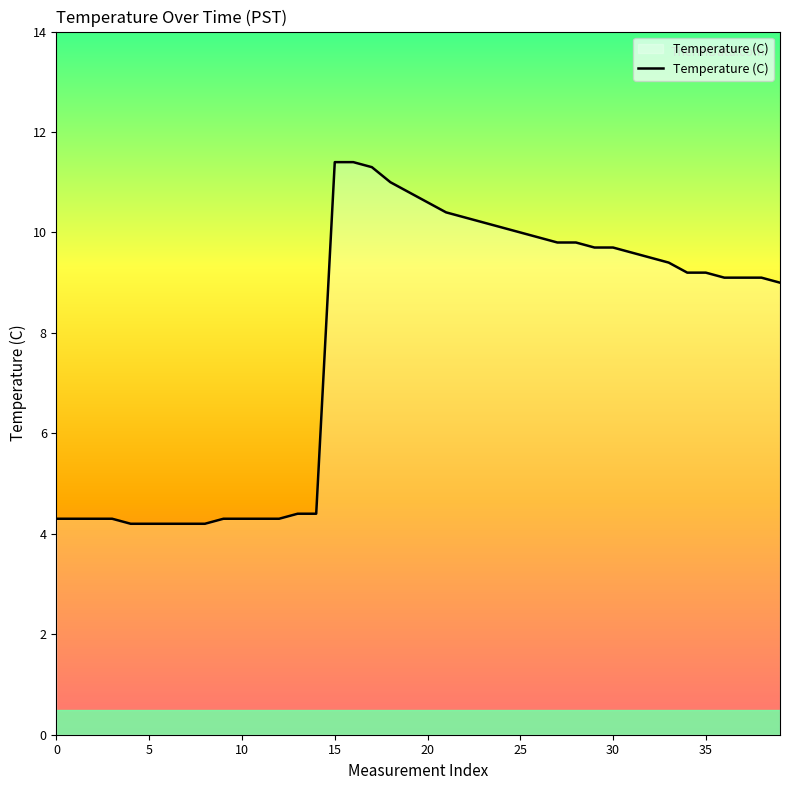

What is the greatest value displayed?

11.4